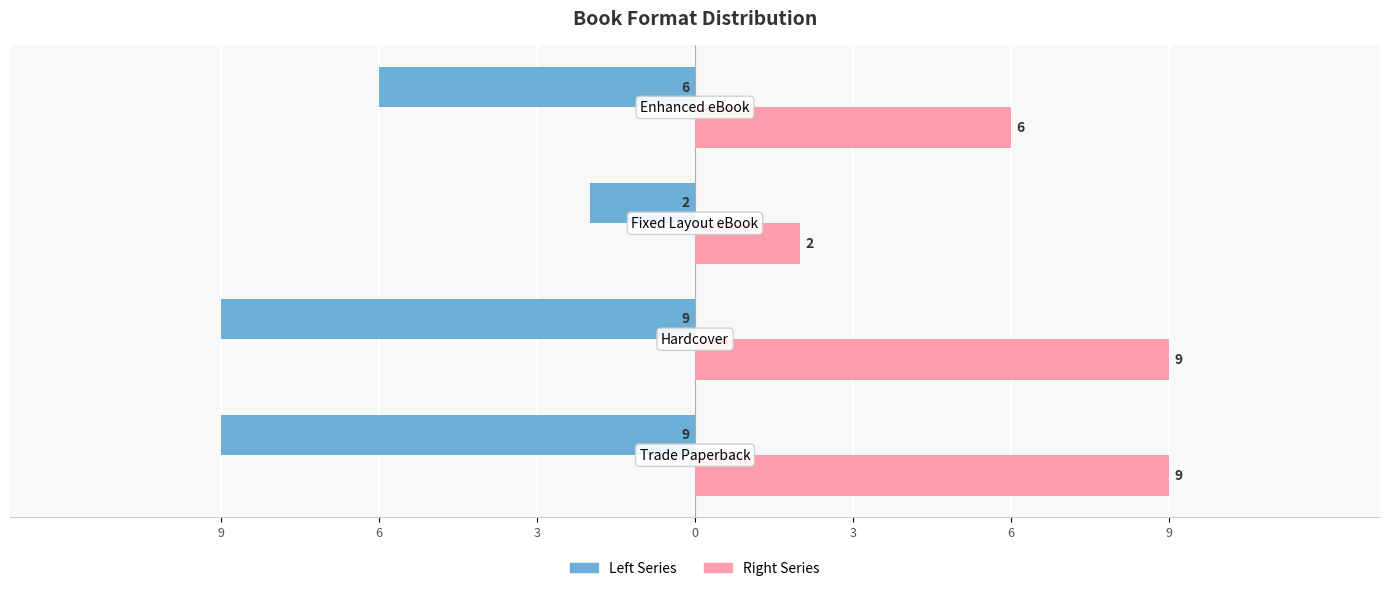

How many categories are shown in the chart?

4